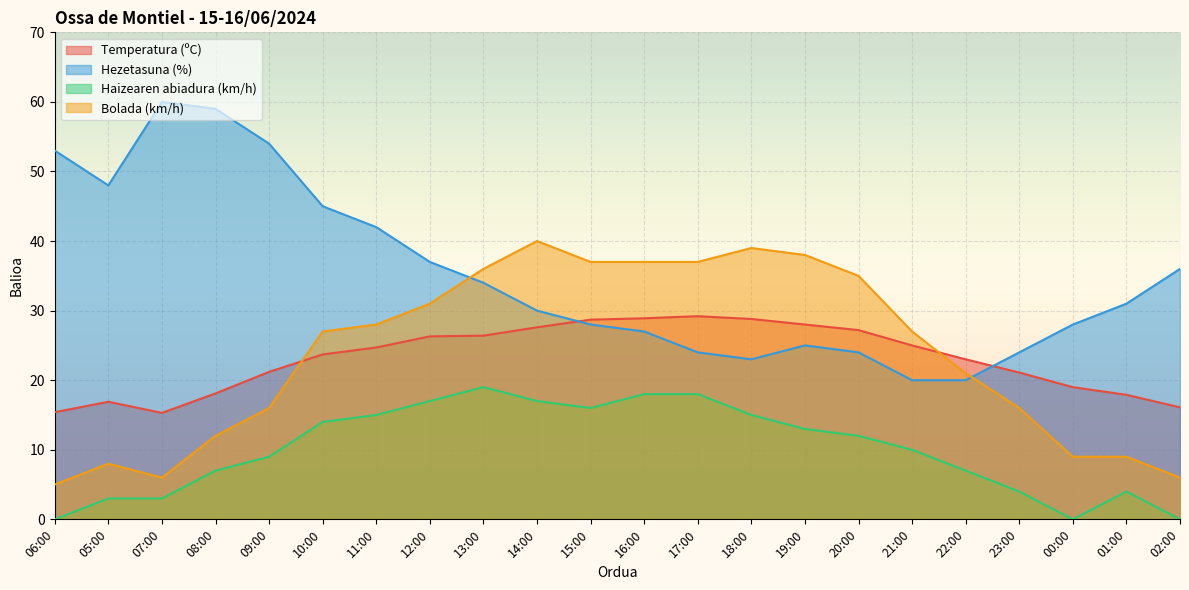

Reading left to right, transcribe all the data shown in this chart.

Temperatura (ºC): 06:00=15.4	05:00=16.9	07:00=15.3	08:00=18.1	09:00=21.2	10:00=23.7	11:00=24.7	12:00=26.3	13:00=26.4	14:00=27.6	15:00=28.7	16:00=28.9	17:00=29.2	18:00=28.8	19:00=28.0	20:00=27.2	21:00=25.0	22:00=23.0	23:00=21.1	00:00=19.0	01:00=17.9	02:00=16.1
Hezetasuna (%): 06:00=53.0	05:00=48.0	07:00=60.0	08:00=59.0	09:00=54.0	10:00=45.0	11:00=42.0	12:00=37.0	13:00=34.0	14:00=30.0	15:00=28.0	16:00=27.0	17:00=24.0	18:00=23.0	19:00=25.0	20:00=24.0	21:00=20.0	22:00=20.0	23:00=24.0	00:00=28.0	01:00=31.0	02:00=36.0
Haizearen abiadura (km/h): 06:00=0.0	05:00=3.0	07:00=3.0	08:00=7.0	09:00=9.0	10:00=14.0	11:00=15.0	12:00=17.0	13:00=19.0	14:00=17.0	15:00=16.0	16:00=18.0	17:00=18.0	18:00=15.0	19:00=13.0	20:00=12.0	21:00=10.0	22:00=7.0	23:00=4.0	00:00=0.0	01:00=4.0	02:00=0.0
Bolada (km/h): 06:00=5.0	05:00=8.0	07:00=6.0	08:00=12.0	09:00=16.0	10:00=27.0	11:00=28.0	12:00=31.0	13:00=36.0	14:00=40.0	15:00=37.0	16:00=37.0	17:00=37.0	18:00=39.0	19:00=38.0	20:00=35.0	21:00=27.0	22:00=21.0	23:00=16.0	00:00=9.0	01:00=9.0	02:00=6.0